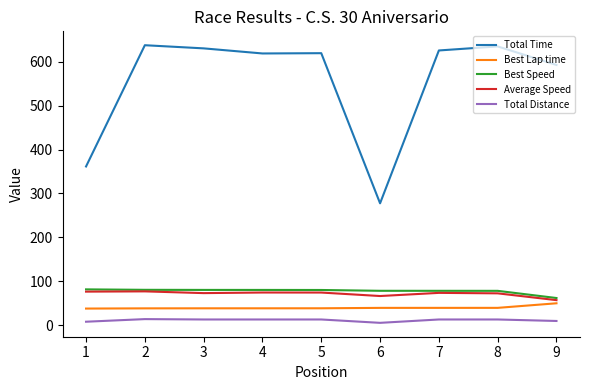

At how many categories does at least one series exceed 566?

7